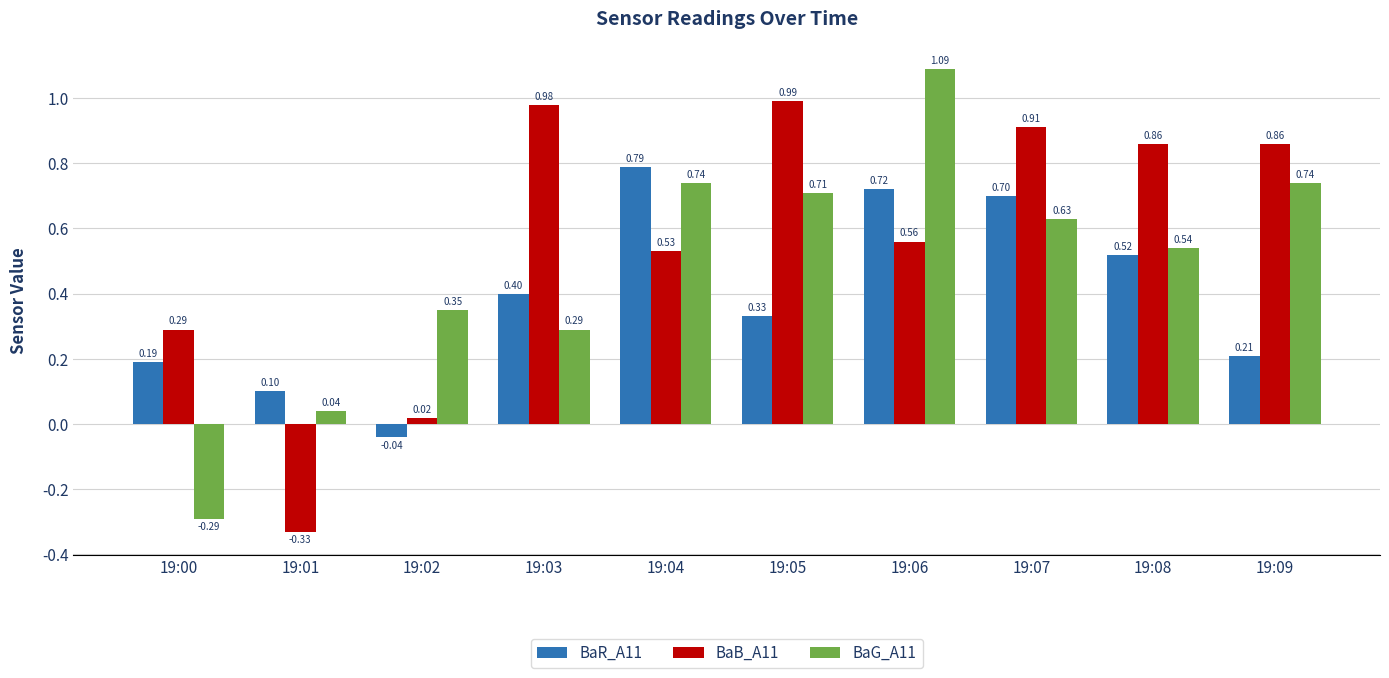

How many groups of bars are there?

10